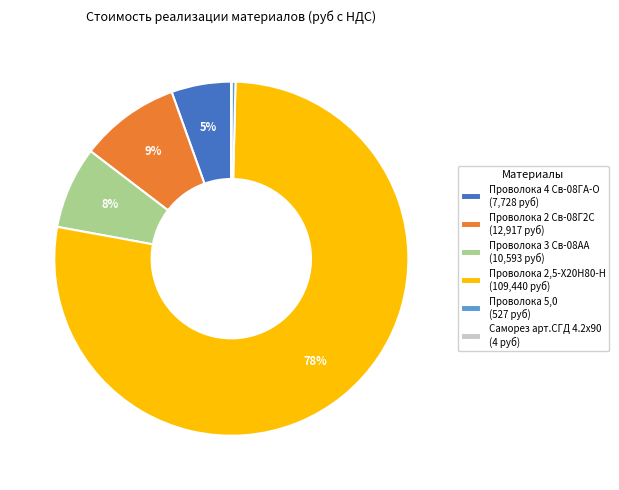

True or false: Проволока 2 Св-08Г2С accounts for 1% of the total.

False